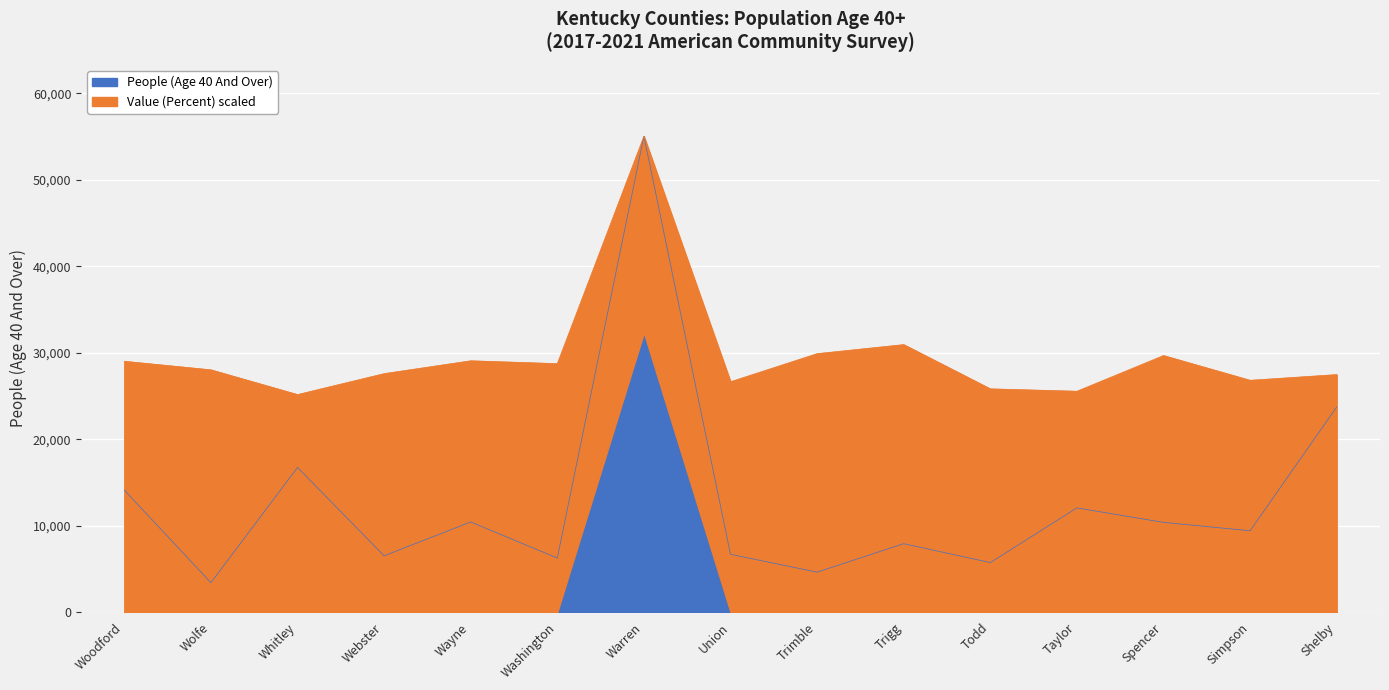

What value does the data have at Simpson?

9402